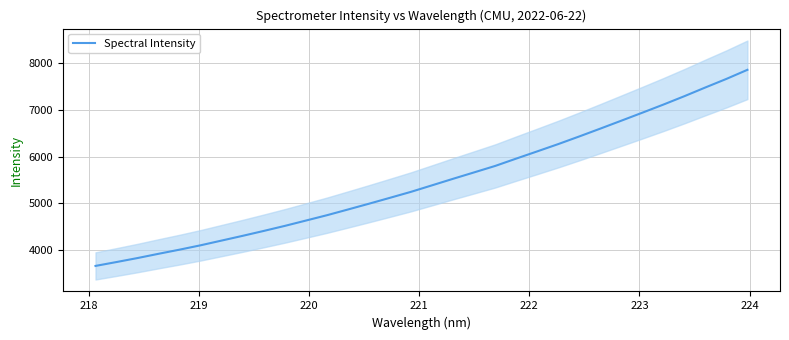

Reading left to right, transcribe all the data shown in this chart.

3649.8	3733.4	3819.3	3910.8	3999.8	4093.6	4195.4	4297.1	4402.3	4510.4	4624.8	4739.6	4862.6	4986.9	5114.1	5242.5	5382.3	5522.5	5660.1	5798.4	5956.0	6111.2	6267.9	6431.9	6599.9	6770.4	6942.1	7116.1	7296.6	7483.9	7667.7	7862.8